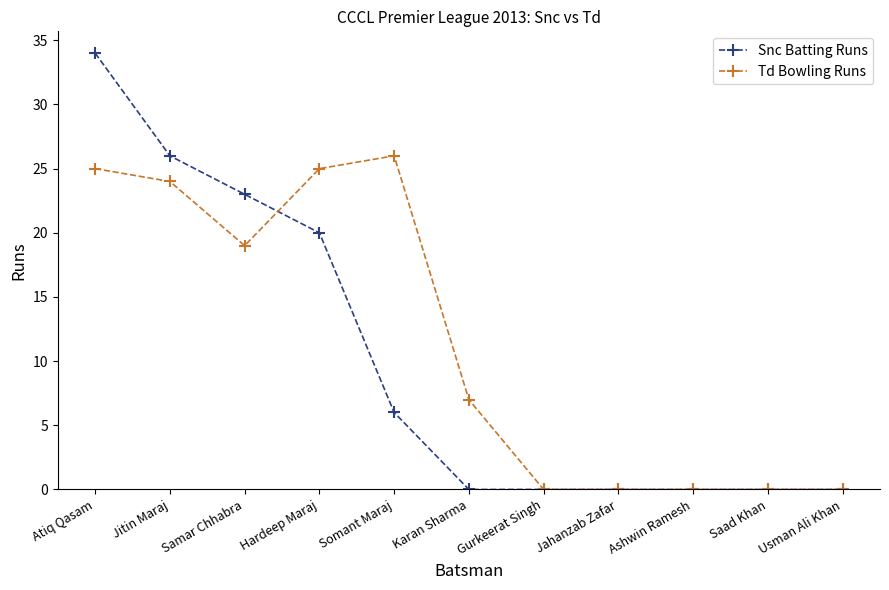

What is the approximate value of Snc Batting Runs at Atiq Qasam?

34